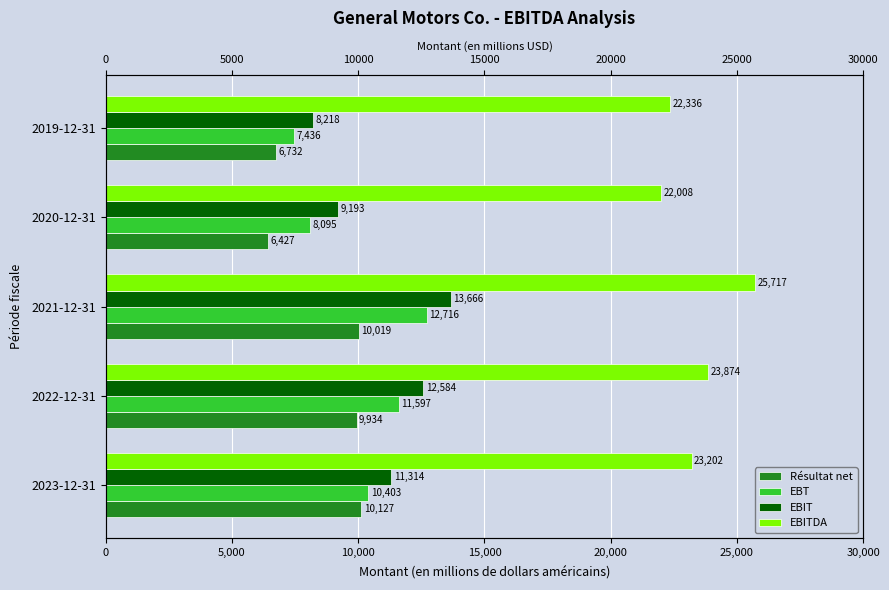

Are the bars grouped side by side (vs. stacked)?

Yes